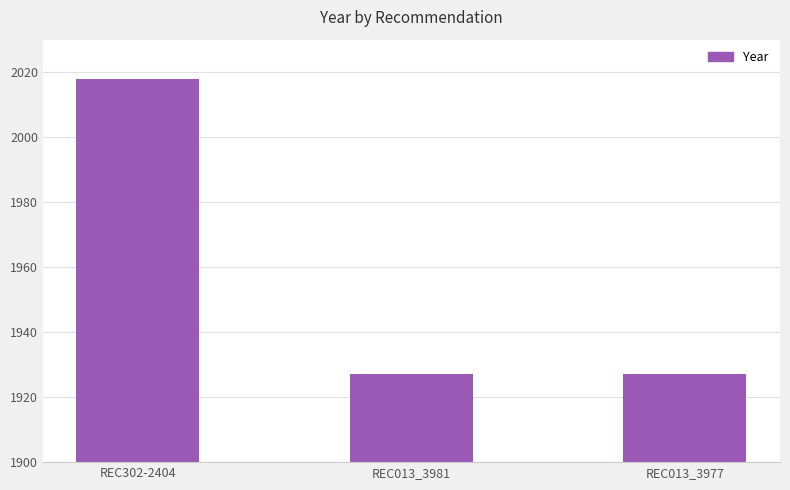

What is the label of the 3rd bar from the left?

REC013_3977